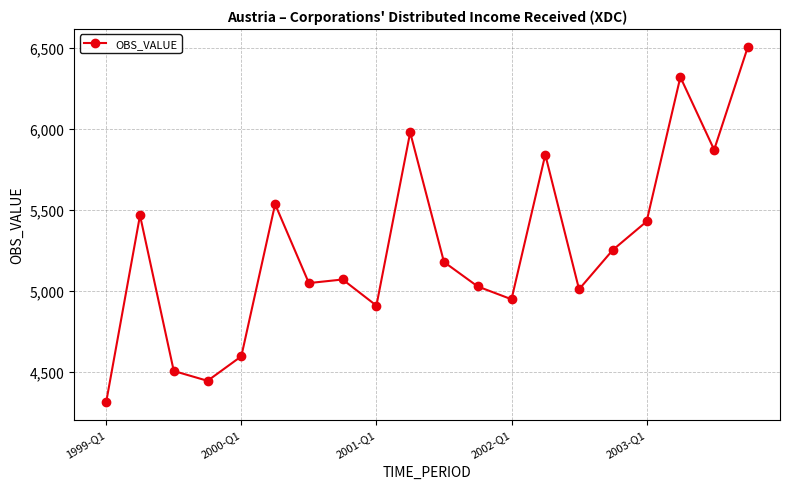

What is the difference between the second highest and second lowest values?

1875.4